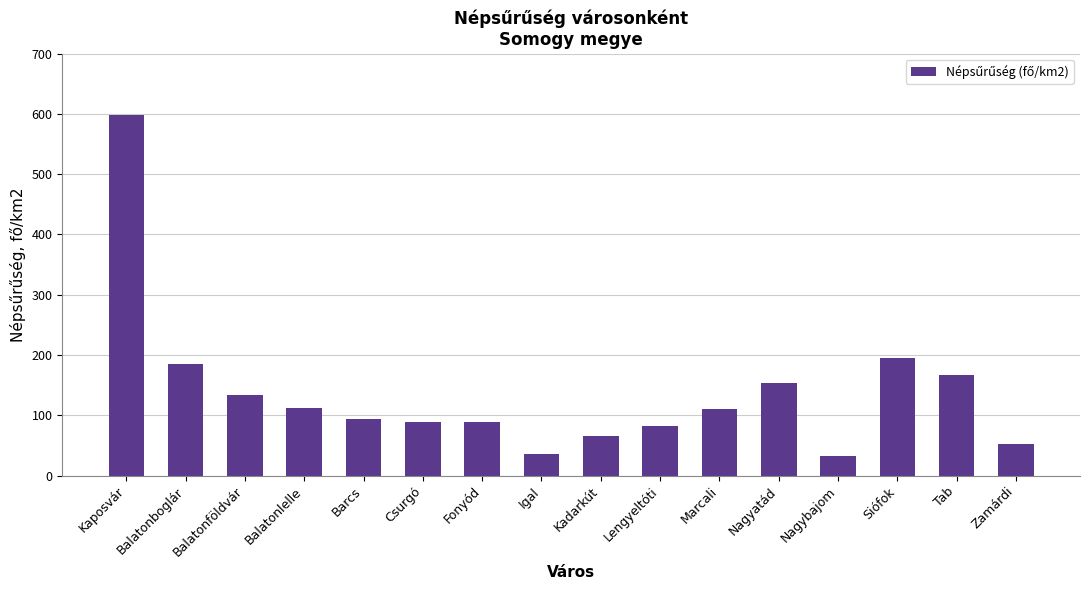

What position from the left is Nagybajom?

13